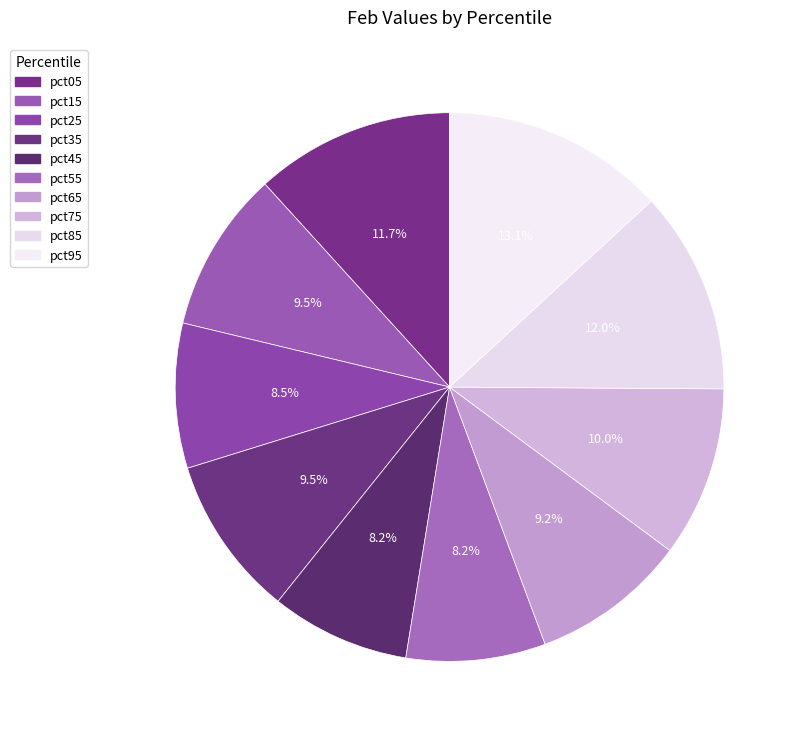

To the nearest percent, what is the average slice percentage?

10%